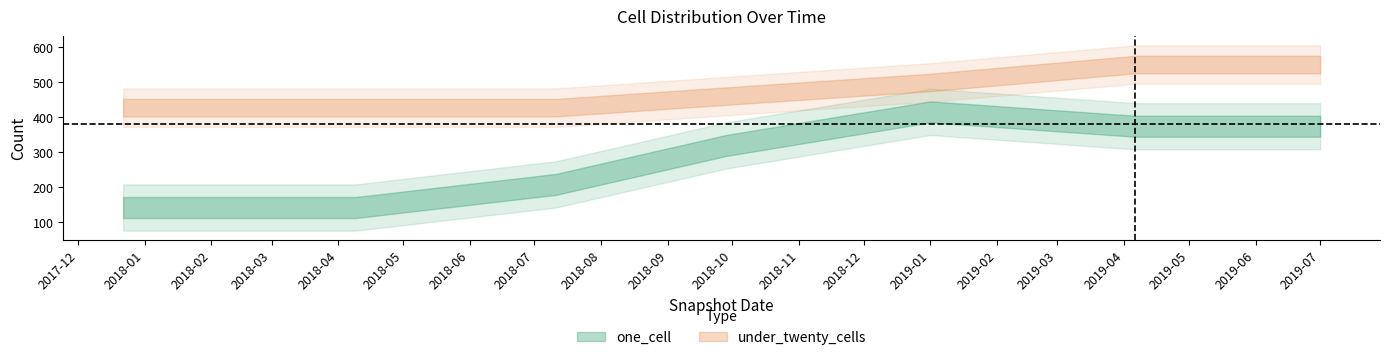

What is the sum of the one_cell values at 2018-04-09 and 2019-07-01?

516